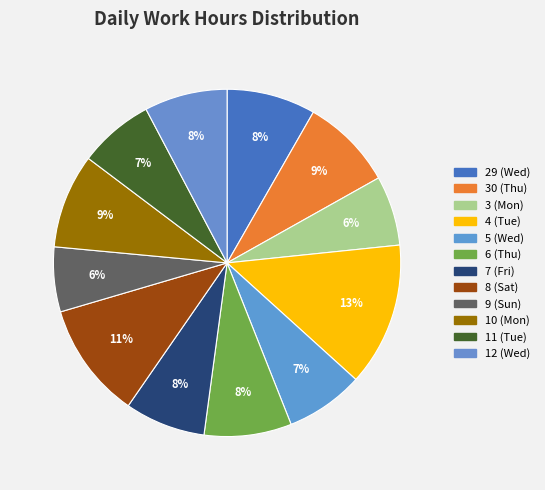

To the nearest percent, what is the difference between the largest and smallest slice percentages?

7%